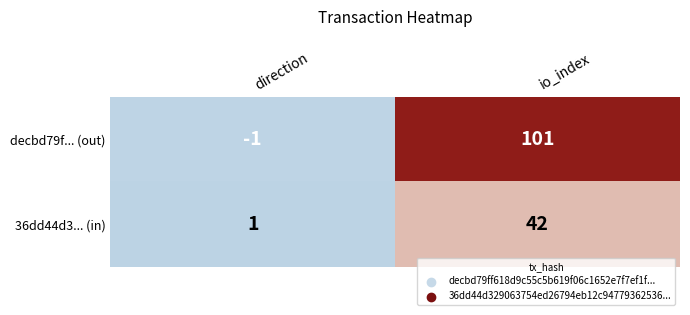

Is it true that 36dd44d3... (in) equals 42 at io_index?

True